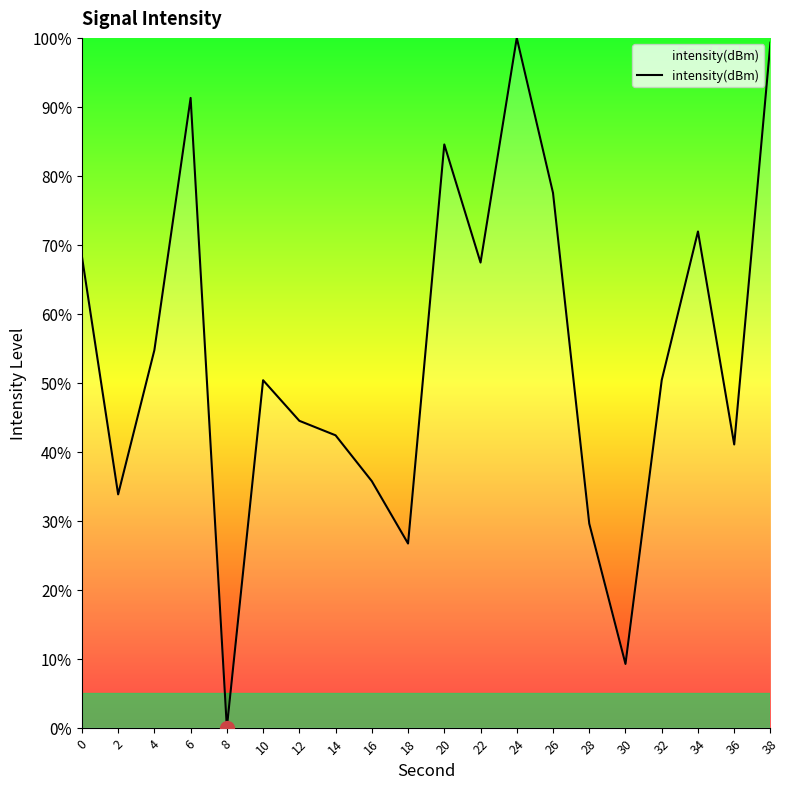

What is the difference between the second highest and minimum values?

99.3